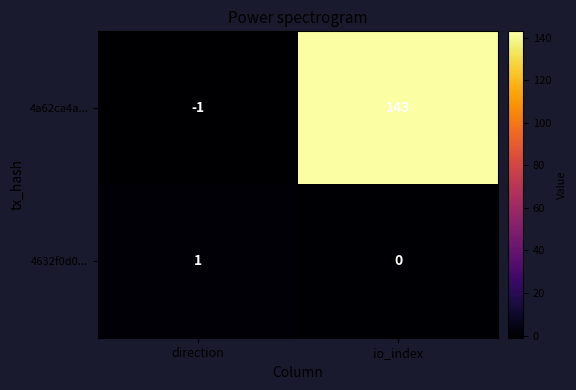

Reading left to right, what are all the values shown in this chart?

4a62ca4a...: -1	143
4632f0d0...: 1	0